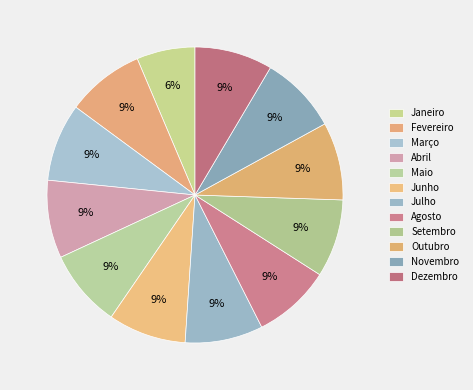

What percentage is the Março slice, to the nearest percent?

9%